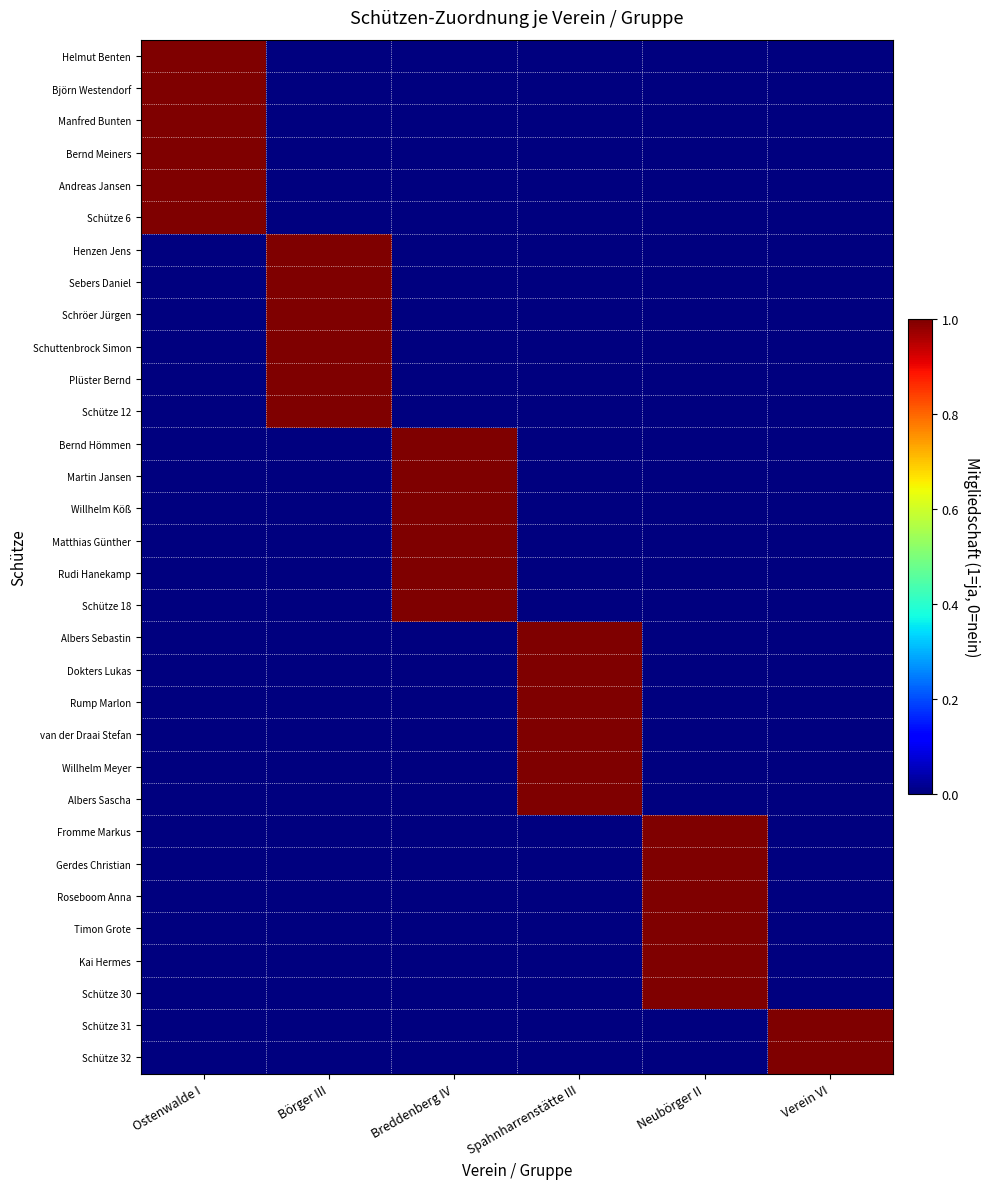

Which series has the largest total across all categories?

Helmut Benten